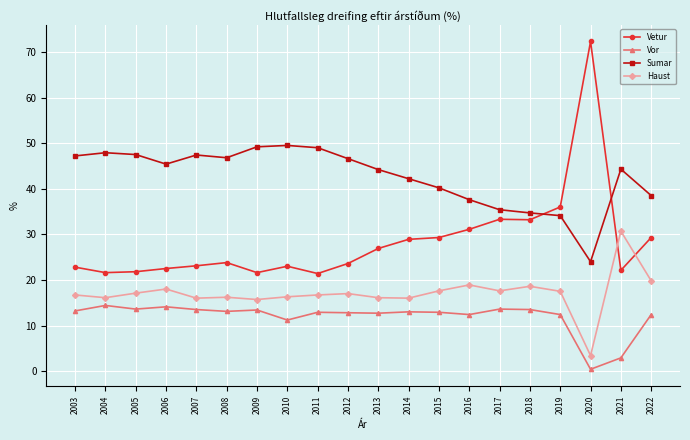

Is the value of Vor at 2022 greater than the value of Haust at 2022?

No